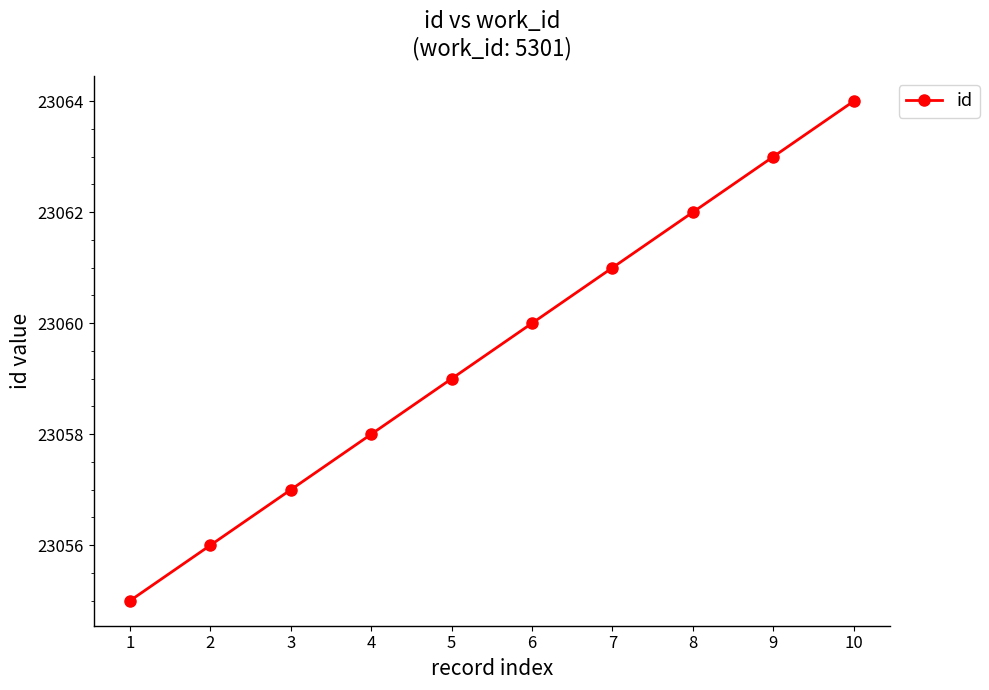

What is the sum of the values at 10 and 6?

46124